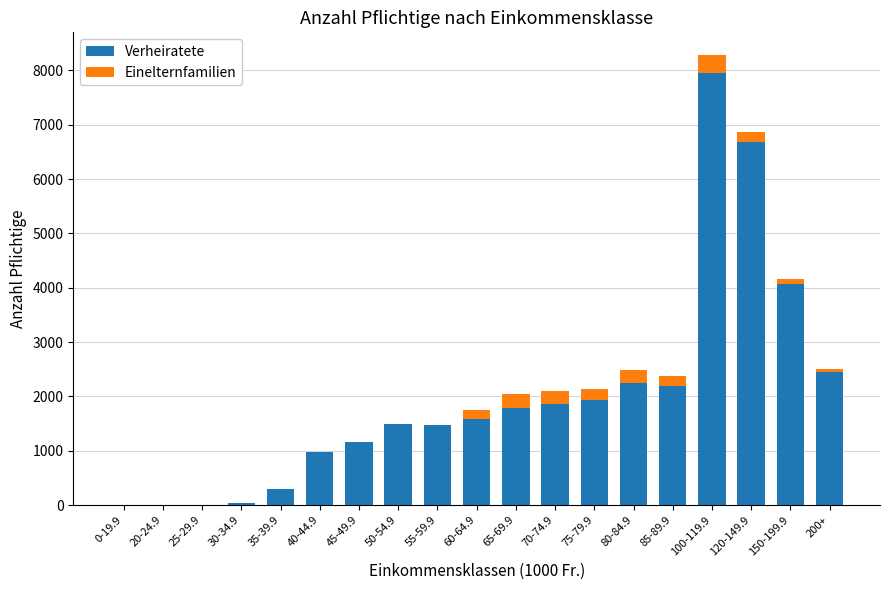

The Verheiratete series shows 1864 at 70-74.9. True or false?

True